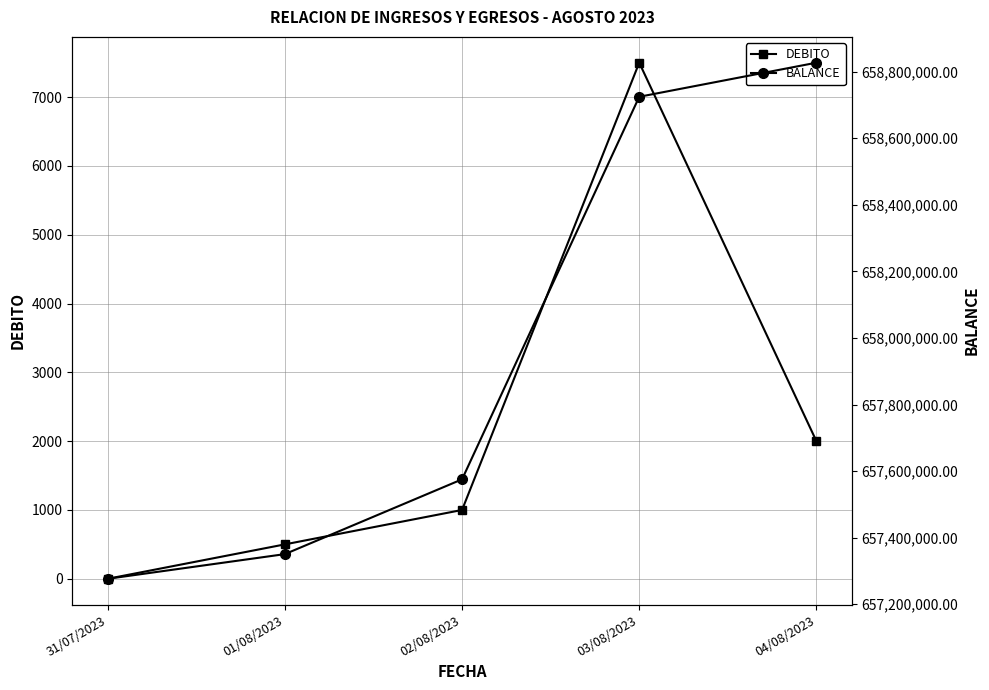

List the series in order of their peak value, lowest first.

DEBITO, BALANCE